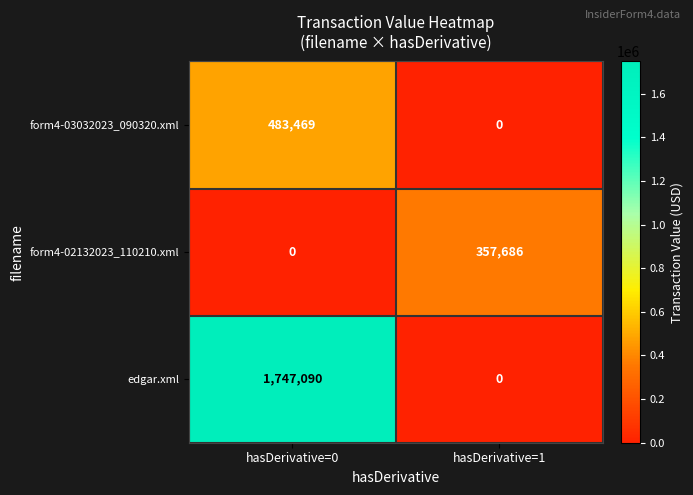

What is the total value across all series at hasDerivative=0?

2230559